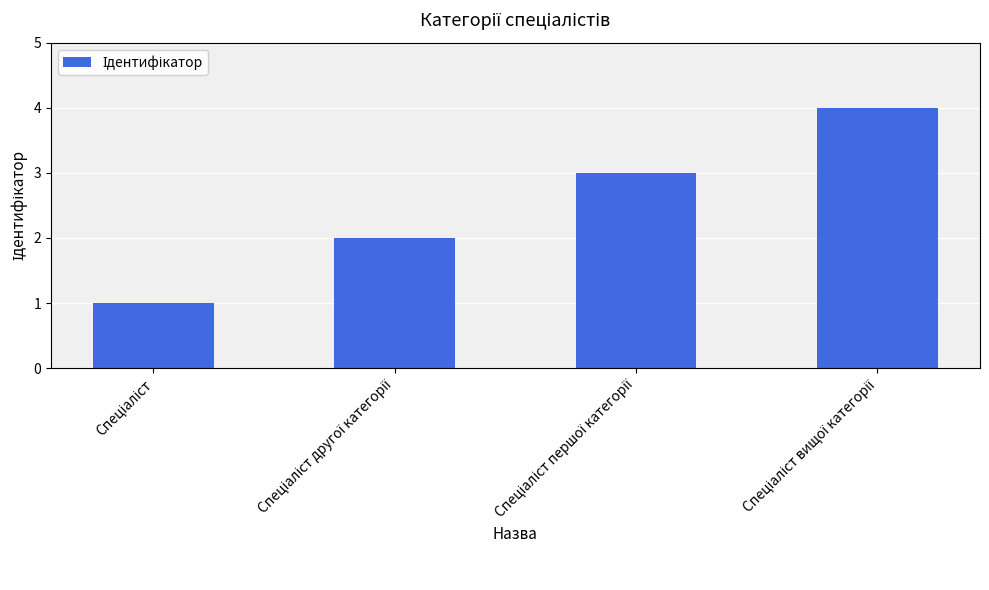

What is the difference between the maximum and minimum values?

3